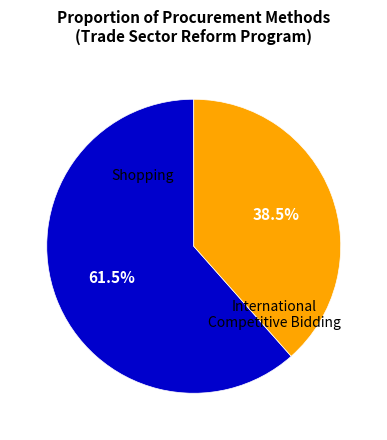

Is there any slice that represents more than half of the pie?

Yes